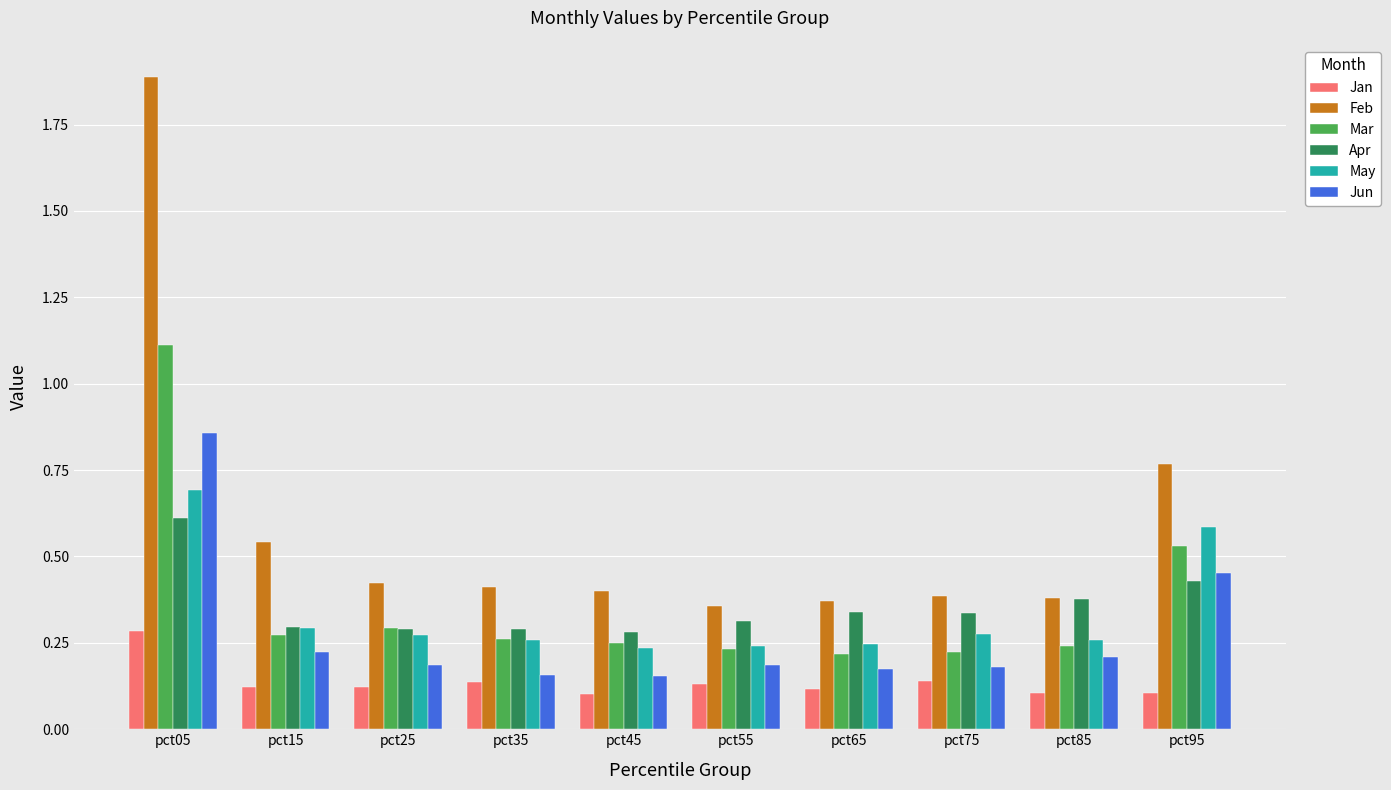

Is the value of Mar at pct55 greater than the value of May at pct95?

No